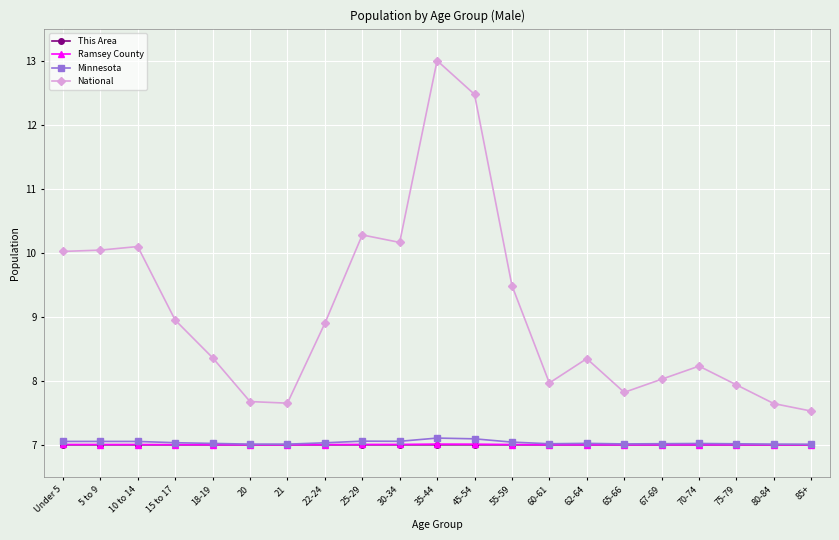

True or false: Minnesota and National cross at least once.

False